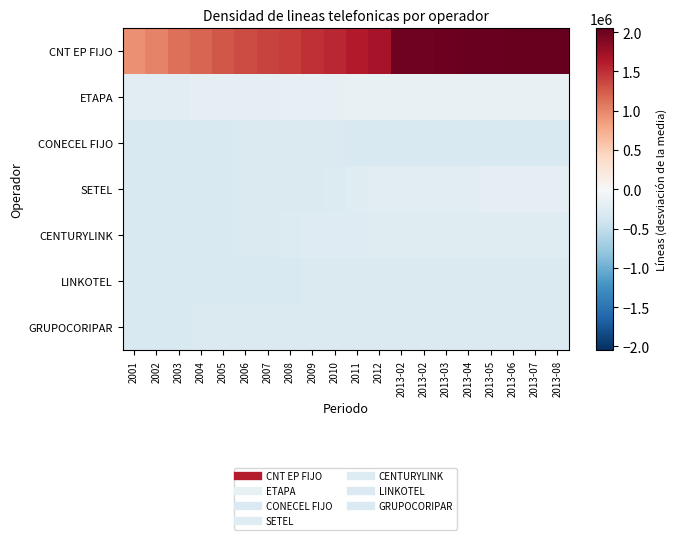

What is the smallest value displayed?

-304229.9